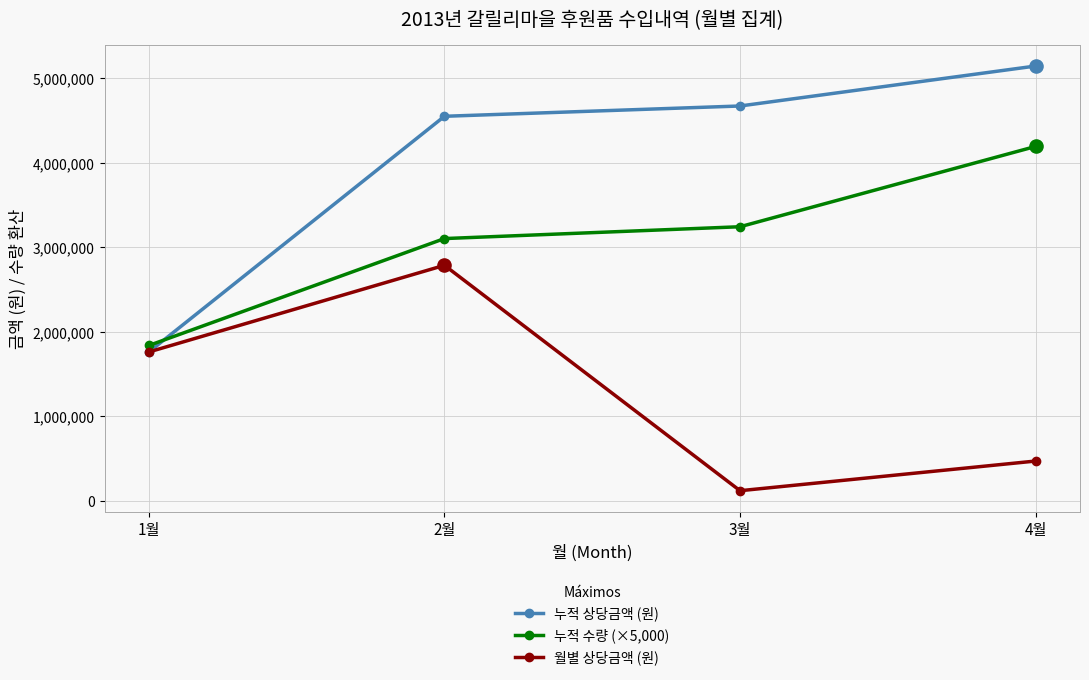

Is the value of 월별 상당금액 (원) at 1월 greater than the value of 누적 수량 (×5,000) at 1월?

No